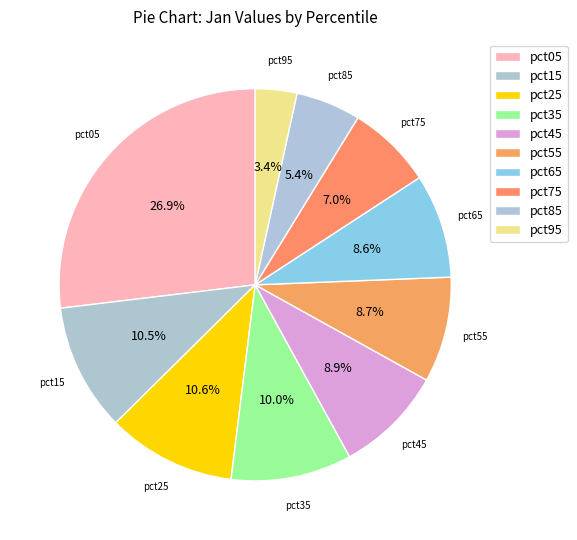

The pct35 slice represents 1% of the pie. True or false?

False